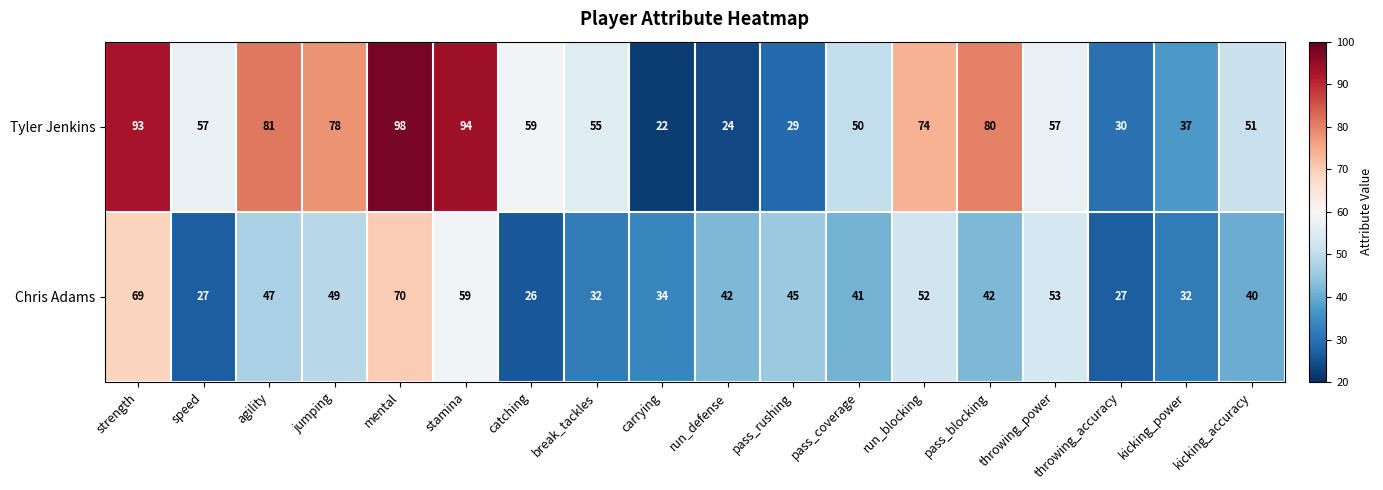

Is it true that Chris Adams equals 41 at pass_coverage?

True